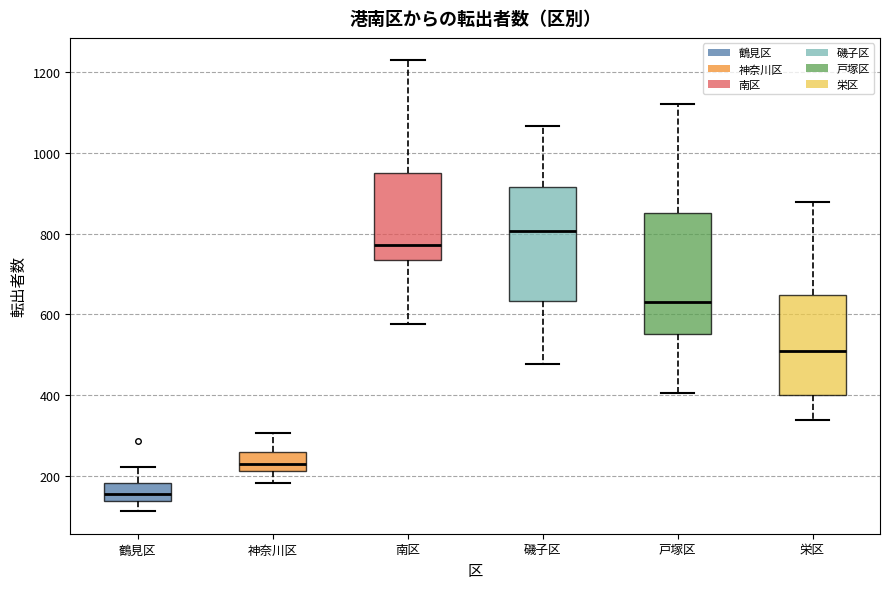

Reading left to right, transcribe this box plot: for each box, give where its median line is, the range the box spans, and where its two whiskers end, as read against the y-axis. The values are not printed on the chart, so give them approximately, as read against the axis.

鶴見区: median 160, box 140 to 180, whiskers 120 to 220
神奈川区: median 220 (inside the box), box 220 to 260, whiskers 180 to 300
南区: median 780, box 740 to 940, whiskers 580 to 1220
磯子区: median 800, box 640 to 920, whiskers 480 to 1060
戸塚区: median 640, box 560 to 860, whiskers 400 to 1120
栄区: median 500, box 400 to 640, whiskers 340 to 880